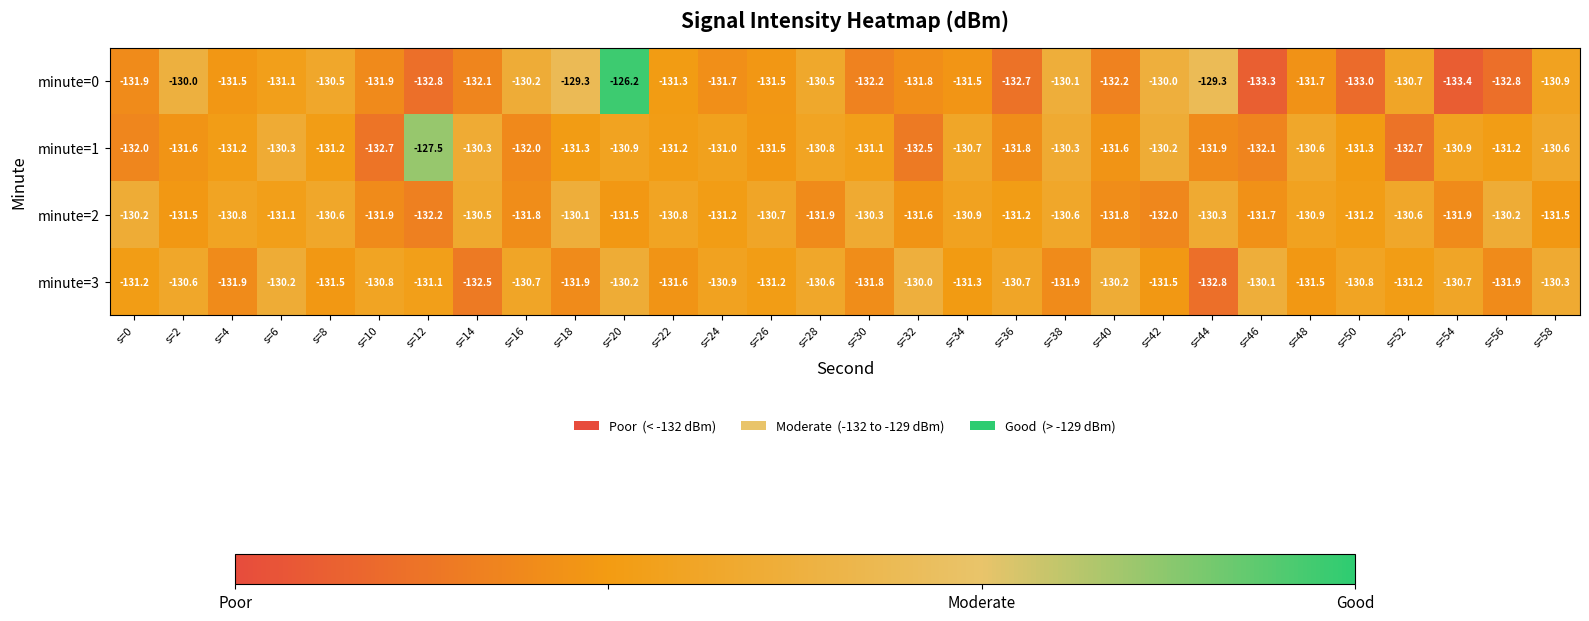

Which series has the largest total across all categories?

minute=2